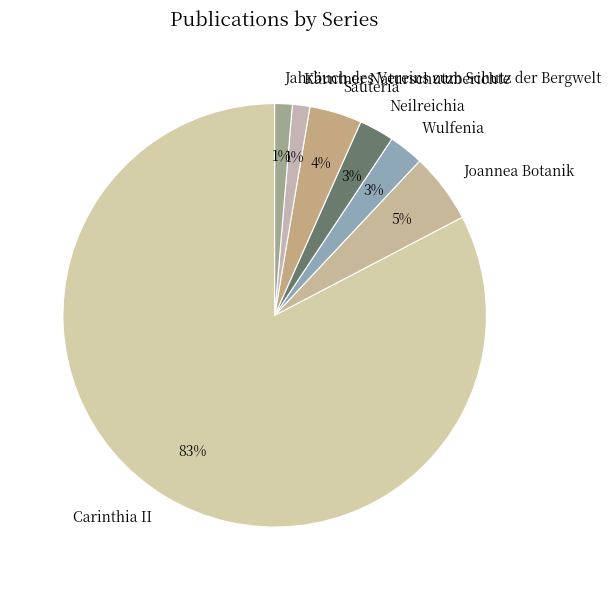

How many segments does this pie chart have?

7